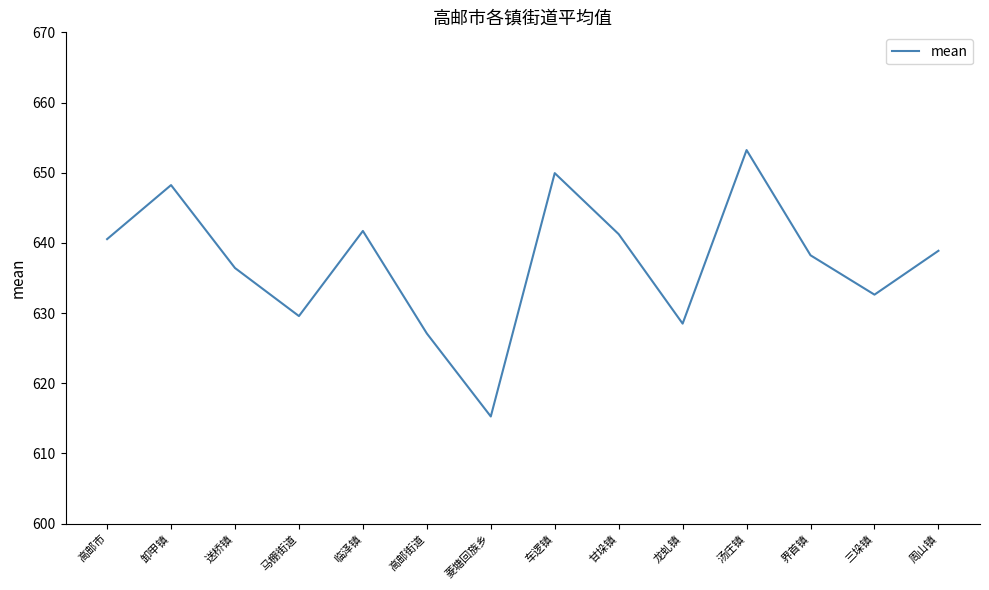

True or false: the data shows 629.6 at 马棚街道.

True